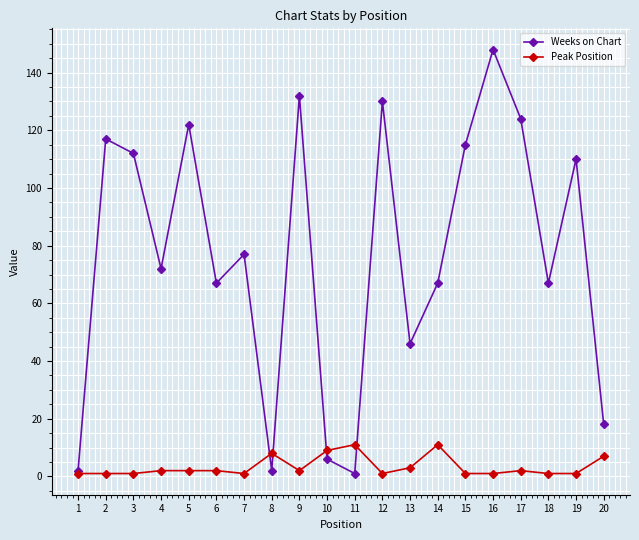

Where is the first local maximum for Weeks on Chart?

2